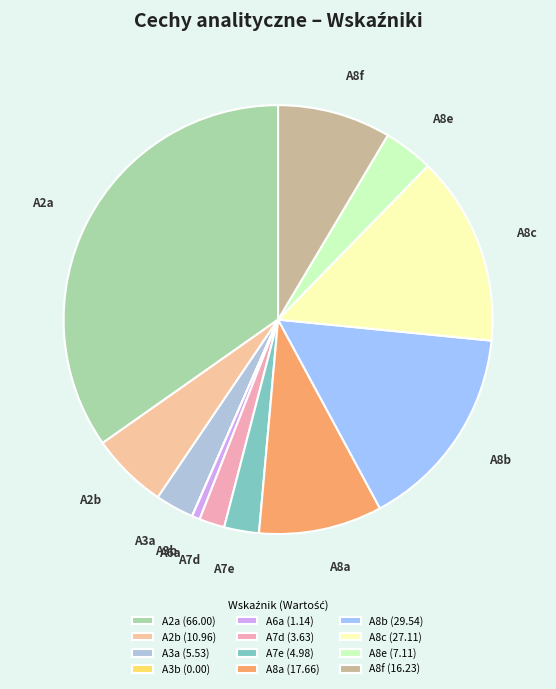

True or false: A8e accounts for 4% of the total.

True